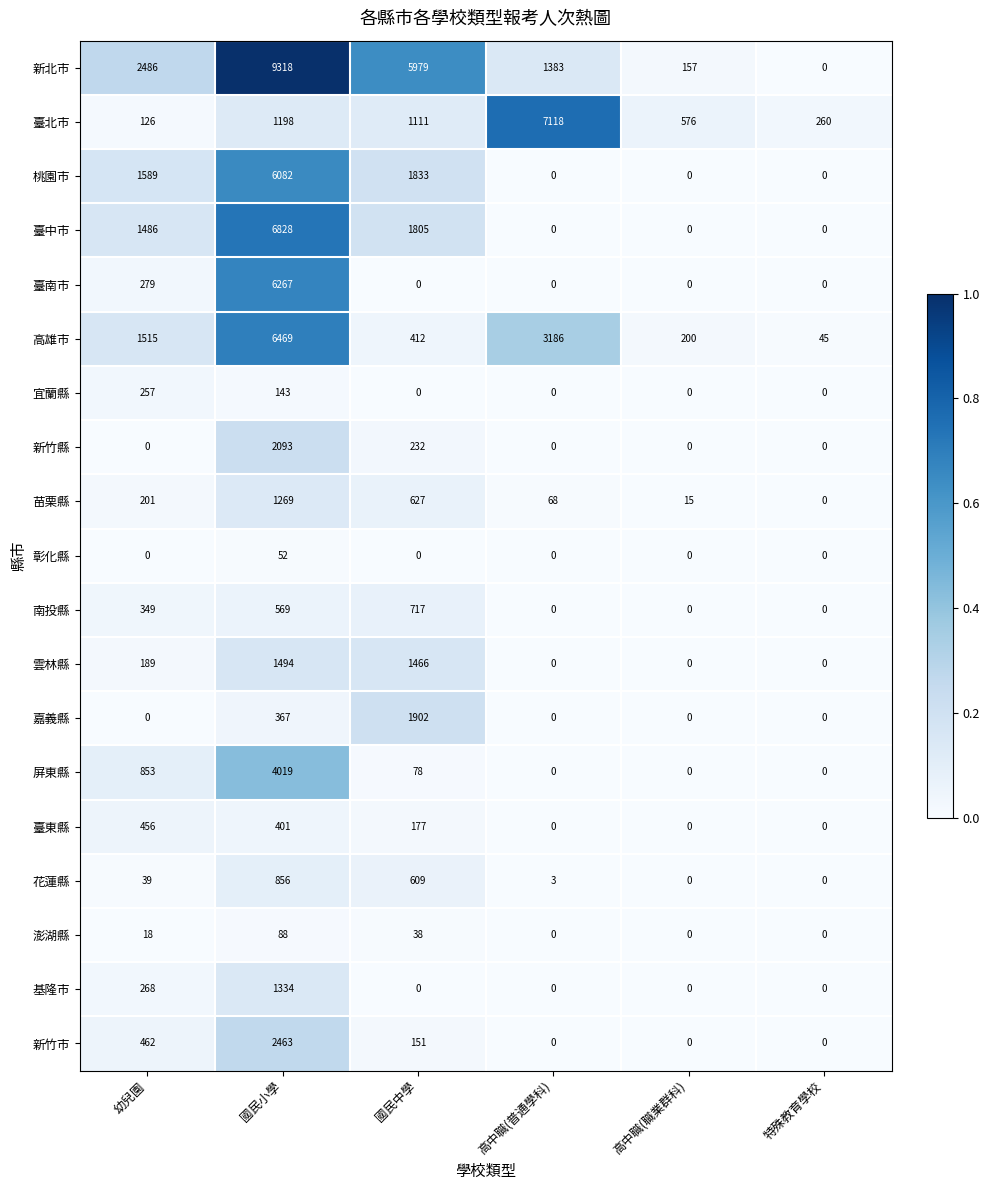

At which label does 臺北市 reach its minimum?

幼兒園